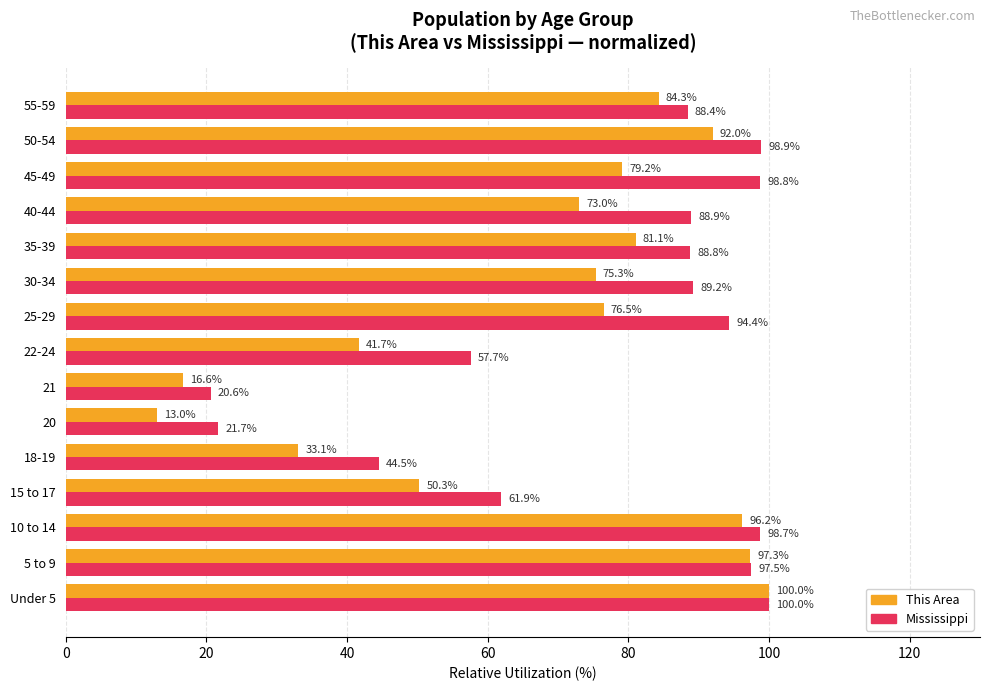

At how many categories does at least one series exceed 95?

5